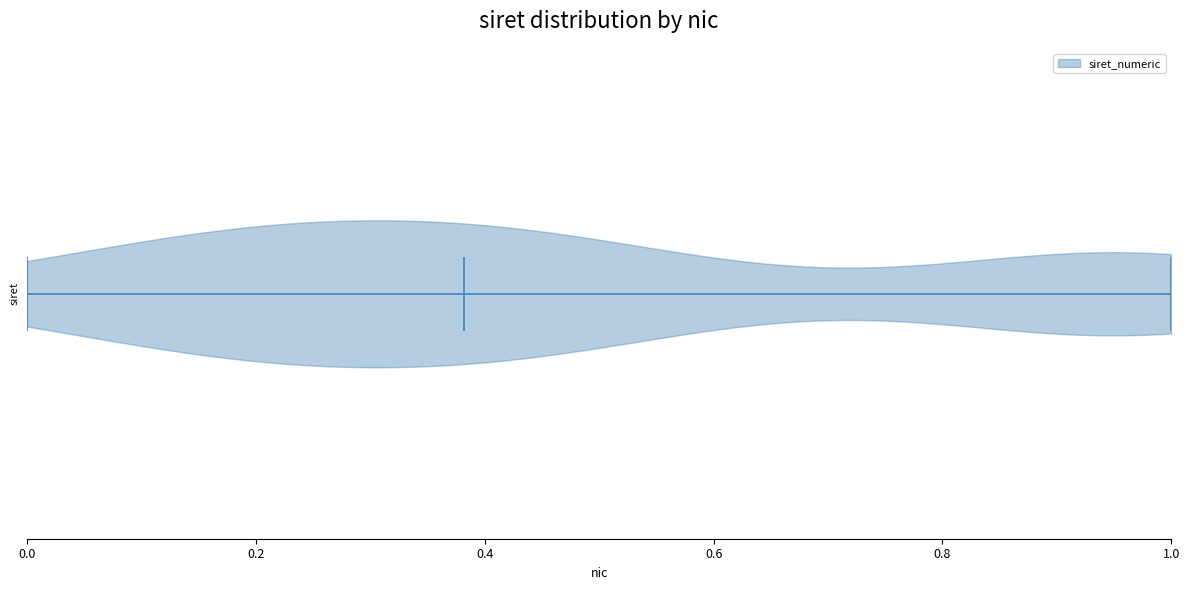

What is the lowest point the violin reaches on the x-axis? The values are not printed on the chart, so give them approximately, as read against the axis.

0.00